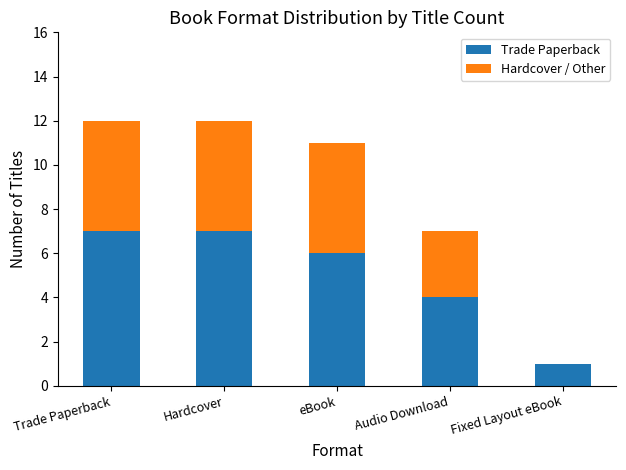

The value of Trade Paperback at Trade Paperback is 10. True or false?

False